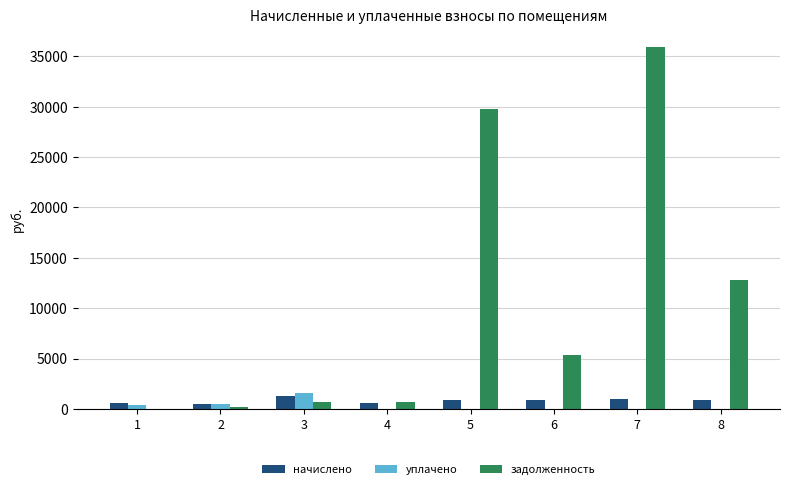

At which label is задолженность closest to 17958?

8